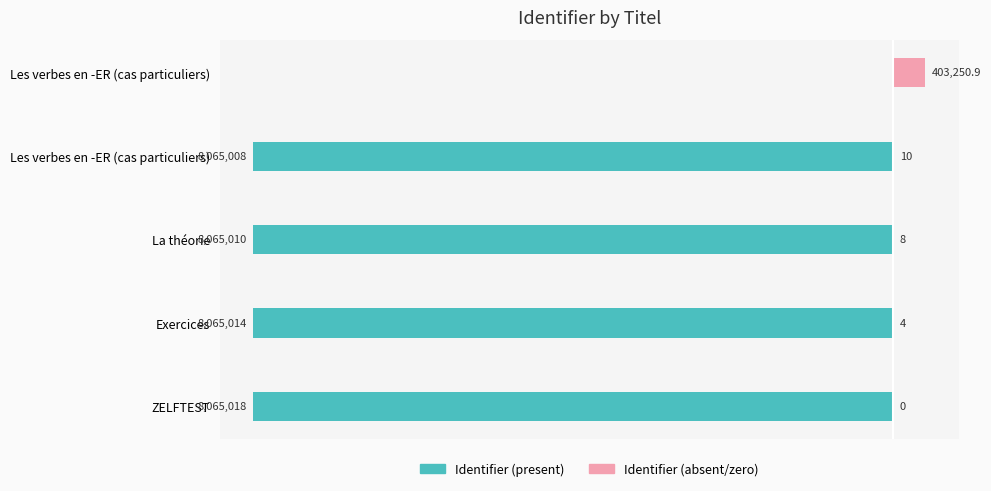

List the labels in order of Identifier (present) value, smallest first.

ZELFTEST, Exercices, La théorie, Les verbes en -ER (cas particuliers), Les verbes en -ER (cas particuliers)